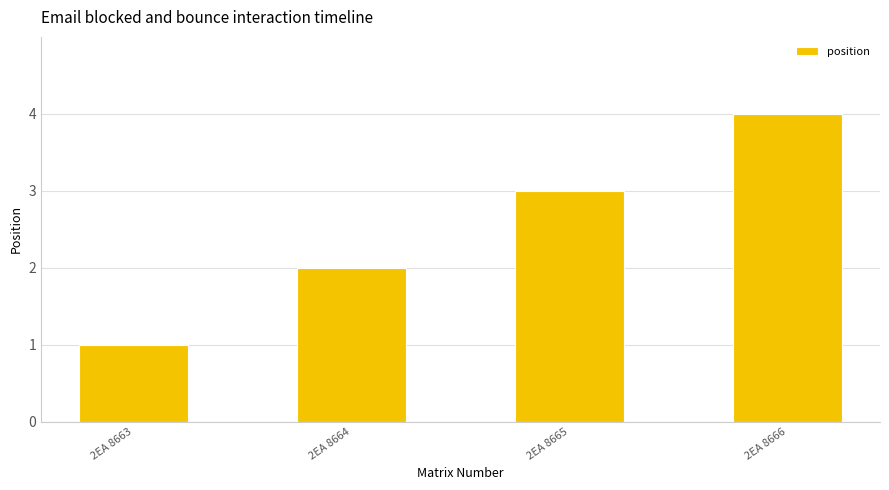

What is the change in value from 2EA 8663 to 2EA 8666?

+3